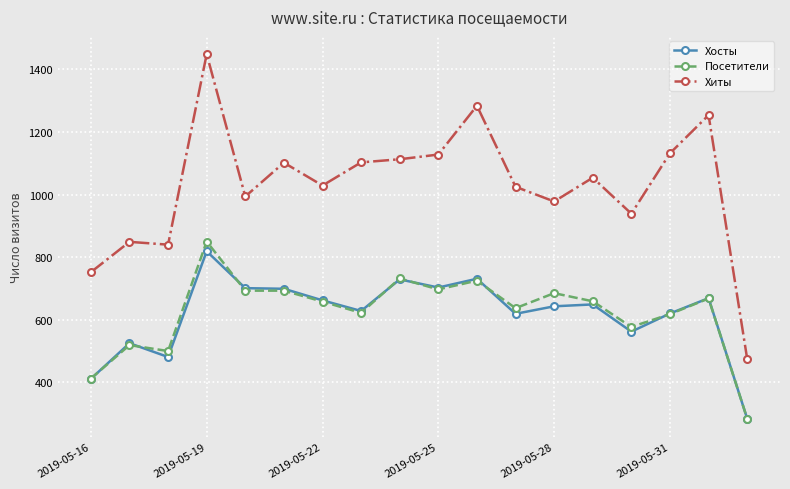

True or false: Посетители and Хиты intersect in this chart.

False